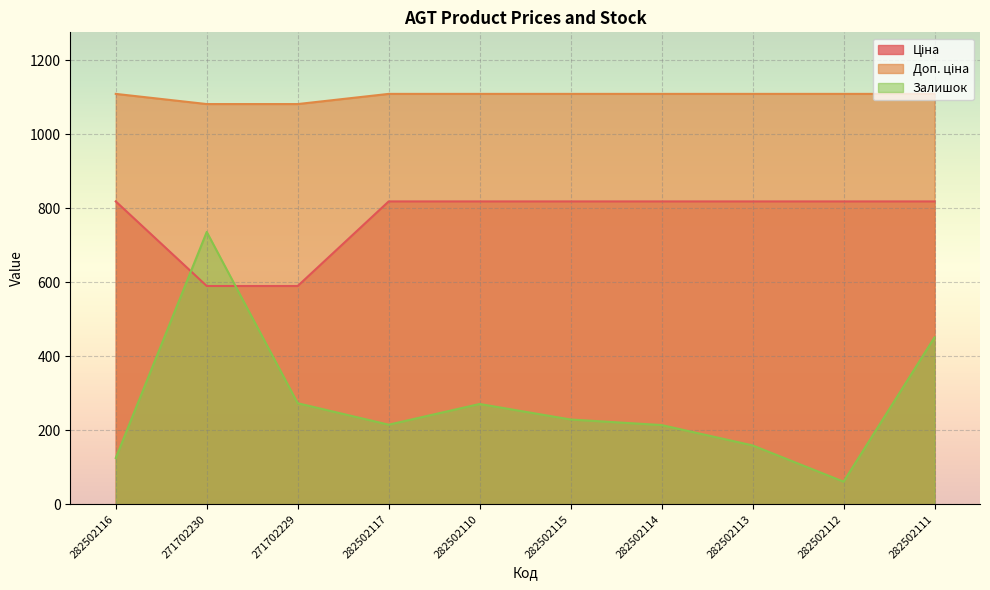

List the series in order of their peak value, highest first.

Доп. ціна, Ціна, Залишок